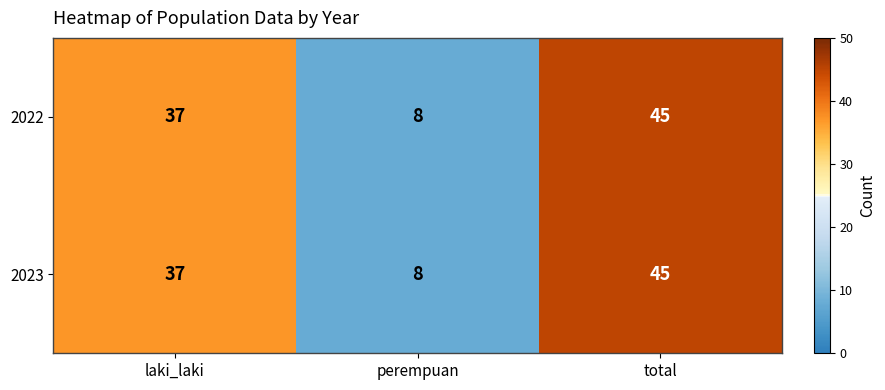

Reading left to right, what are all the values shown in this chart?

2022: laki_laki=37	perempuan=8	total=45
2023: laki_laki=37	perempuan=8	total=45